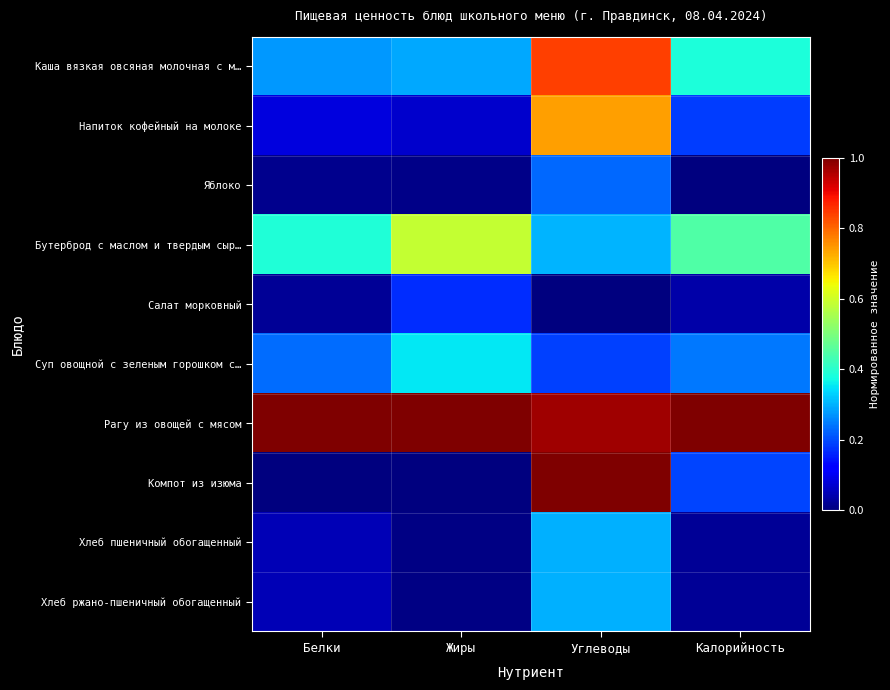

Reading left to right, what are all the values shown in this chart?

Каша вязкая овсяная молочная с м…: Белки=0.3	Жиры=0.3	Углеводы=0.8	Калорийность=0.4
Напиток кофейный на молоке: Белки=0.1	Жиры=0.1	Углеводы=0.7	Калорийность=0.2
Яблоко: Белки=0.0	Жиры=0.0	Углеводы=0.2	Калорийность=0.0
Бутерброд с маслом и твердым сыр…: Белки=0.4	Жиры=0.6	Углеводы=0.3	Калорийность=0.4
Салат морковный: Белки=0.0	Жиры=0.2	Углеводы=0.0	Калорийность=0.0
Суп овощной с зеленым горошком с…: Белки=0.2	Жиры=0.4	Углеводы=0.2	Калорийность=0.2
Рагу из овощей с мясом: Белки=1.0	Жиры=1.0	Углеводы=1.0	Калорийность=1.0
Компот из изюма: Белки=0.0	Жиры=0.0	Углеводы=1.0	Калорийность=0.2
Хлеб пшеничный обогащенный: Белки=0.0	Жиры=0.0	Углеводы=0.3	Калорийность=0.0
Хлеб ржано-пшеничный обогащенный: Белки=0.0	Жиры=0.0	Углеводы=0.3	Калорийность=0.0